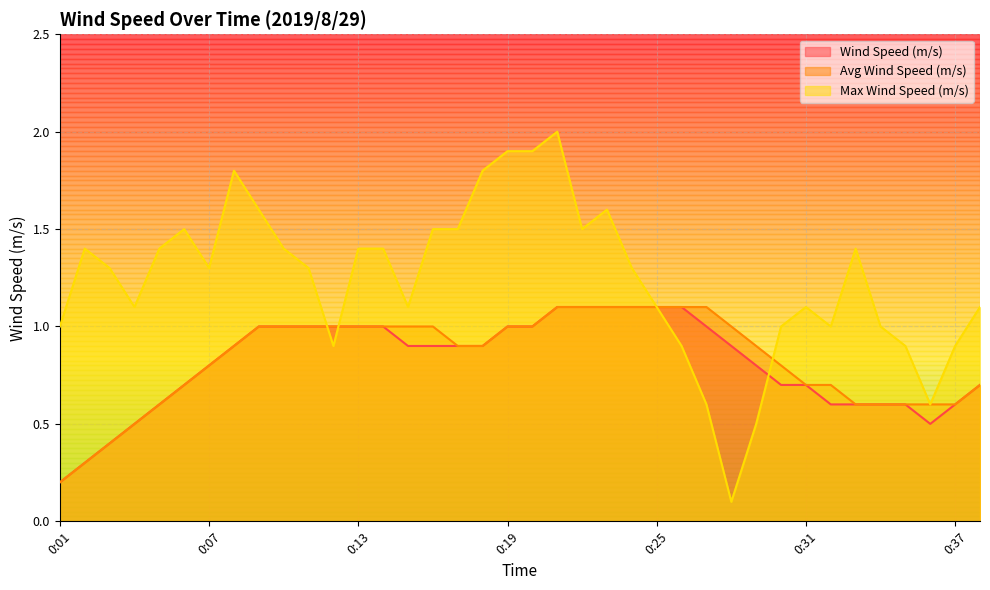

Does the chart display data point markers on the line(s)?

No